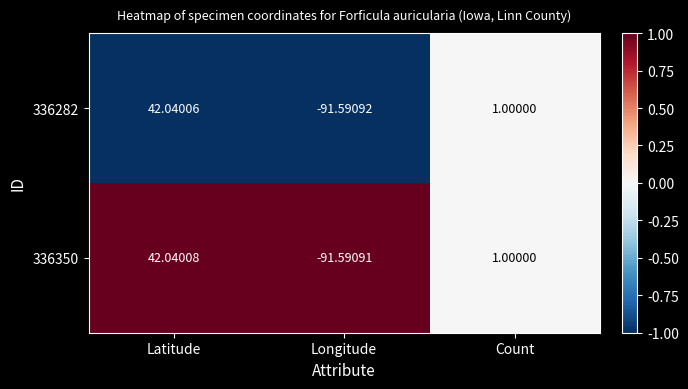

Is the value of 336282 at Longitude greater than the value of 336350 at Count?

No